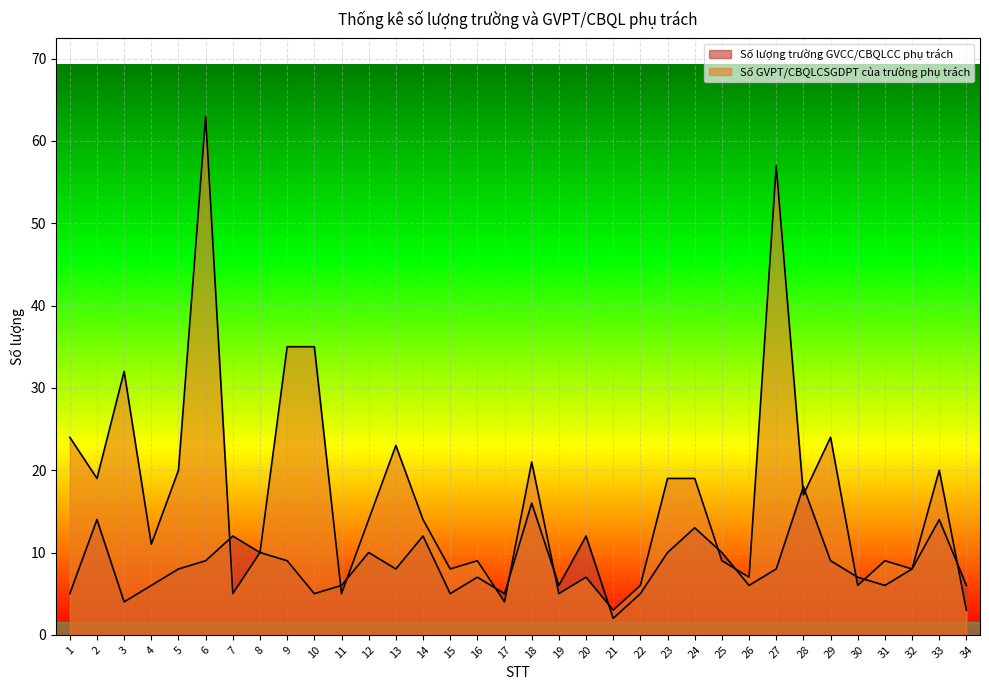

Between 4 and 6, which series saw the biggest shift?

Số GVPT/CBQLCSGDPT của trường phụ trách